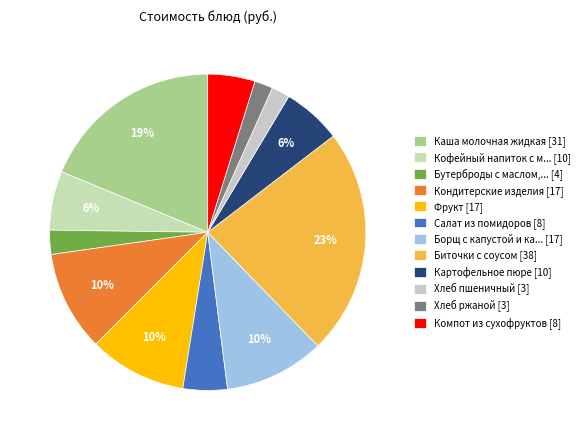

How many segments does this pie chart have?

12